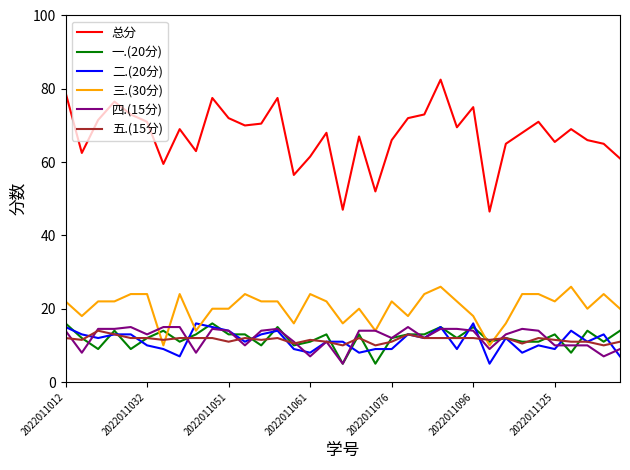

Is this an area chart (filled region under the line)?

No